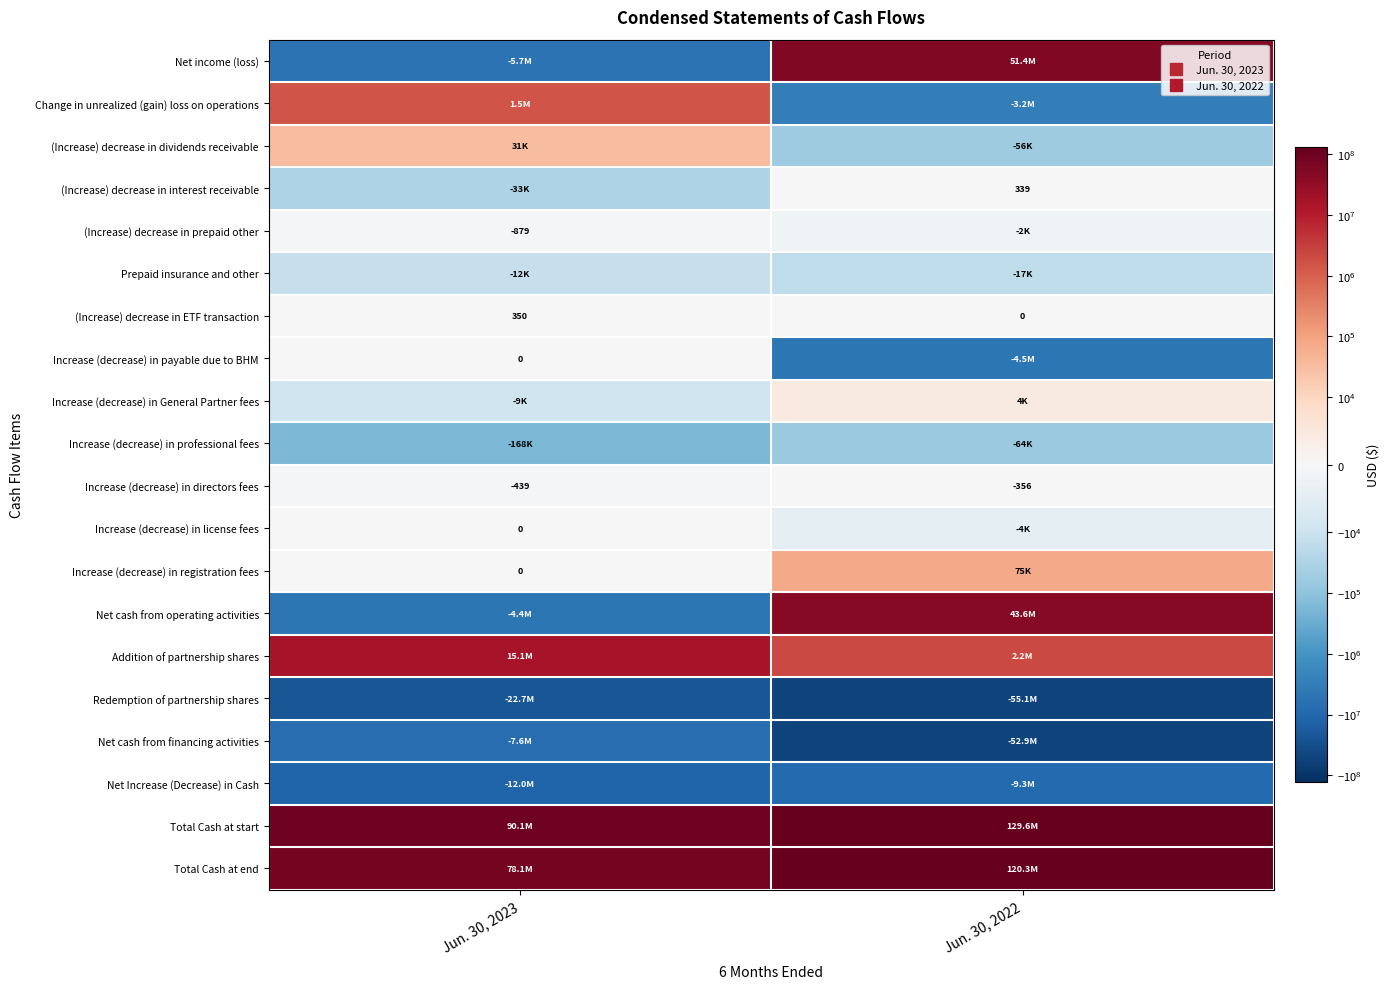

At which label is Prepaid insurance and other closest to -14697?

Jun. 30, 2023